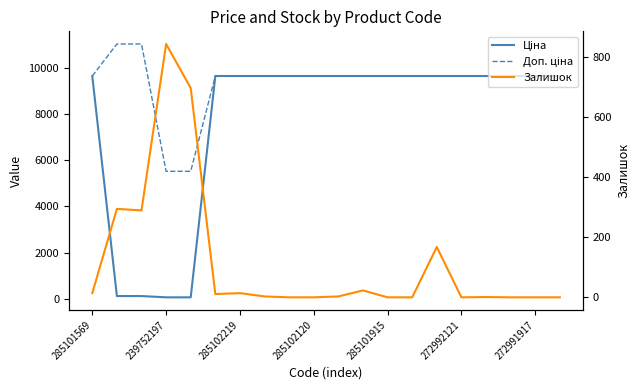

What is the highest value of the Залишок series?

845.0